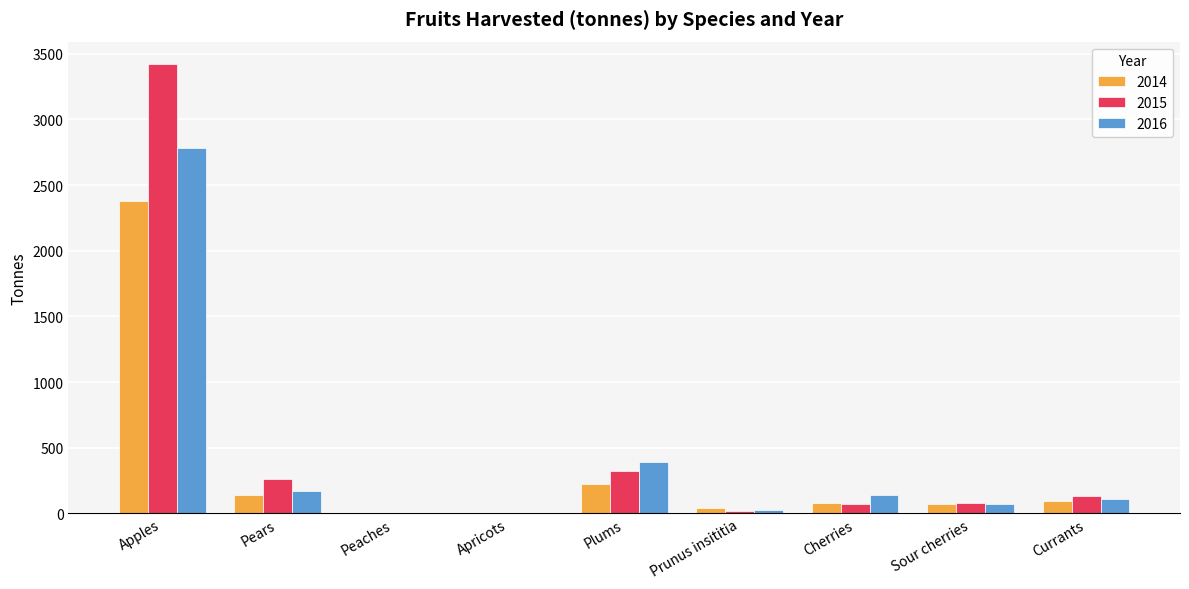

Are the bars grouped side by side (vs. stacked)?

Yes